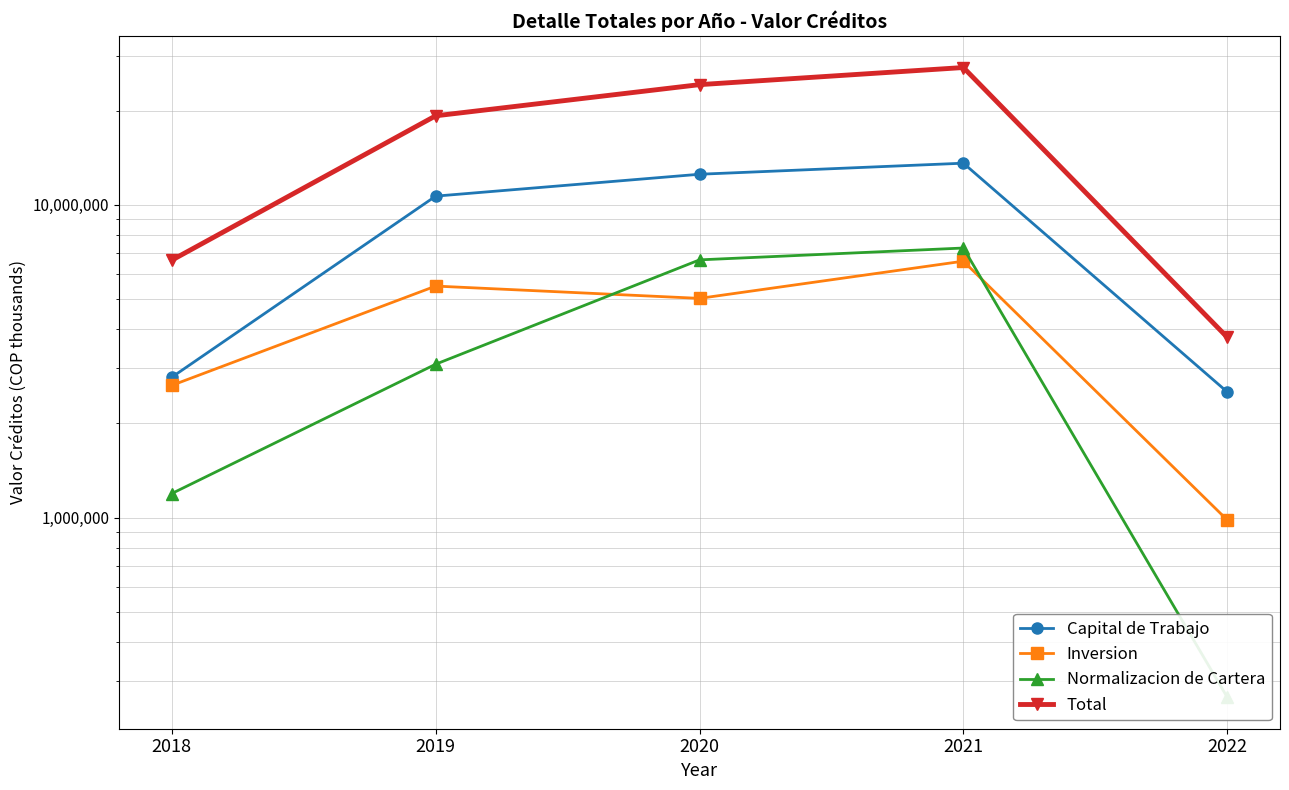

True or false: Inversion has more than 0 points higher than both neighbors.

True